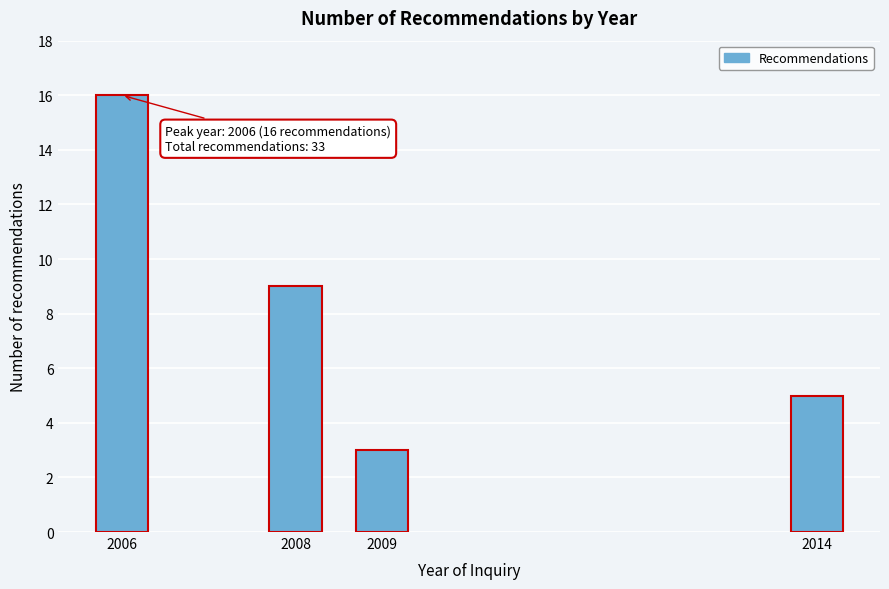

Reading left to right, transcribe all the data shown in this chart.

2006=16	2008=9	2009=3	2014=5